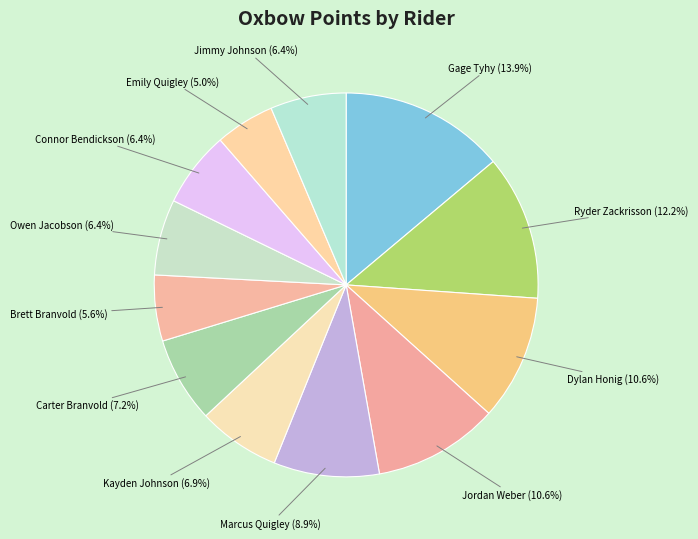

The Carter Branvold slice represents 7% of the pie. True or false?

True